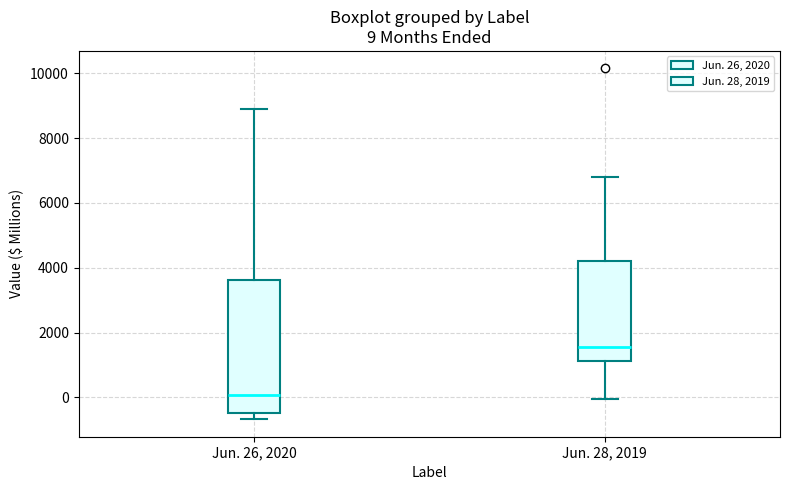

Comparing the boxes themselves (not the whiskers), which one is the tallest?

Jun. 26, 2020